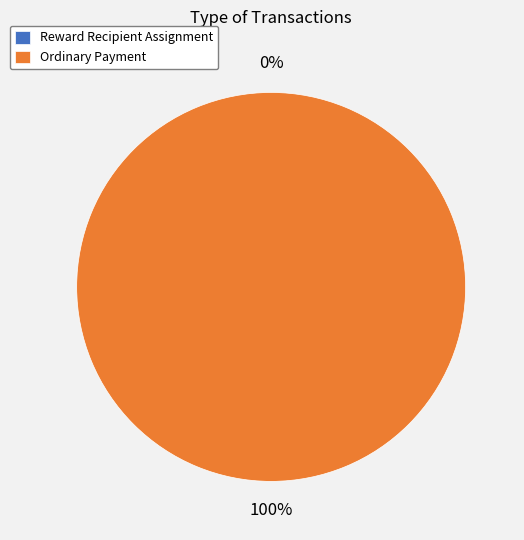

Does any single category account for the majority?

Yes